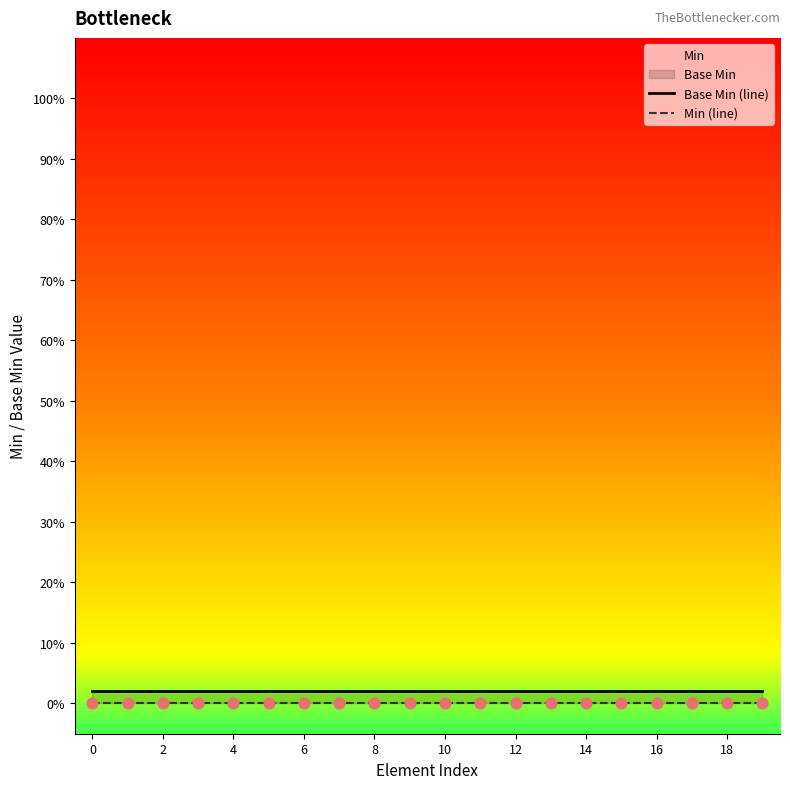

Which series reaches the minimum Y coordinate?

Min (line)